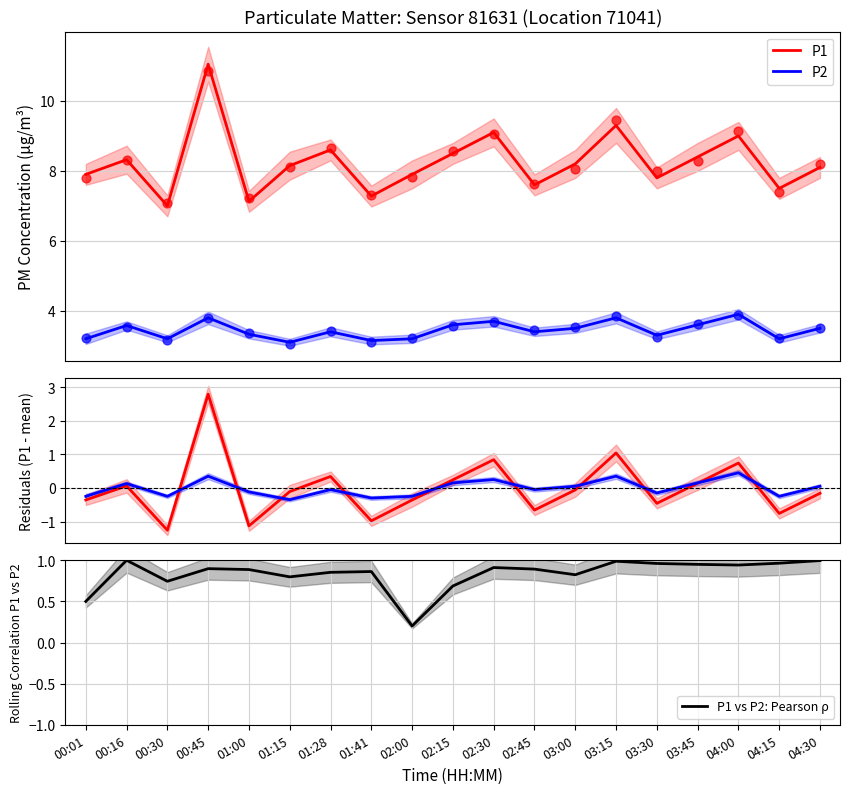

Which series has the largest Y range (max minus min)?

P1